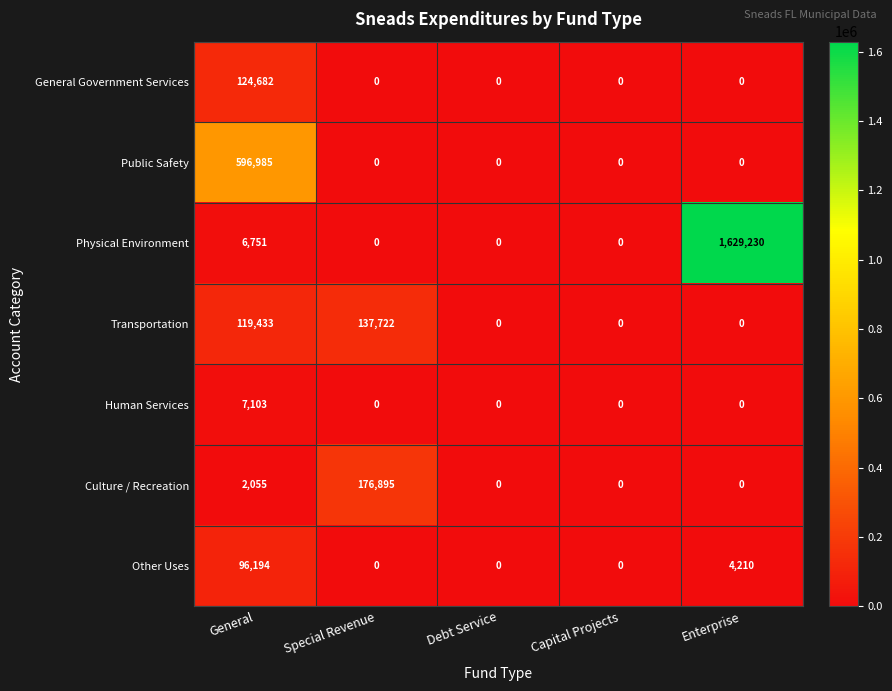

Rank the series by their maximum value, from lowest to highest.

Human Services, Other Uses, General Government Services, Transportation, Culture / Recreation, Public Safety, Physical Environment